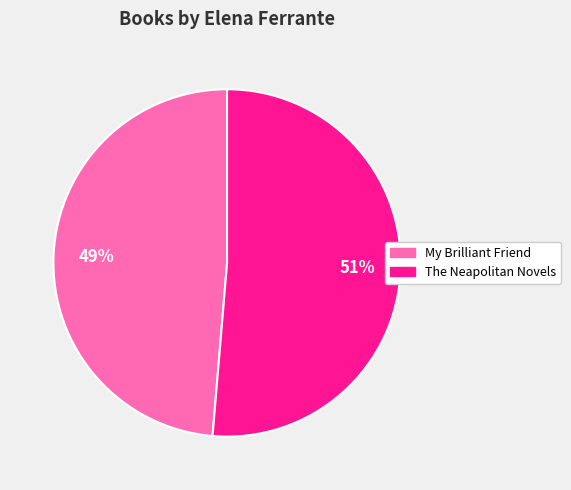

What is the largest slice in the pie chart?

The Neapolitan Novels